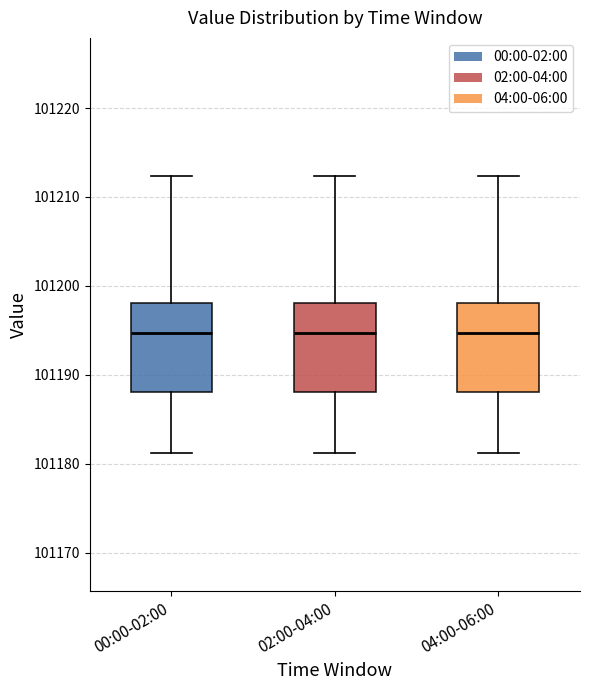

Reading left to right, transcribe this box plot: for each box, give where its median line is, the range the box spans, and where its two whiskers end, as read against the y-axis. The values are not printed on the chart, so give them approximately, as read against the axis.

00:00-02:00: median 101195, box 101188 to 101198, whiskers 101181 to 101212
02:00-04:00: median 101195, box 101188 to 101198, whiskers 101181 to 101212
04:00-06:00: median 101195, box 101188 to 101198, whiskers 101181 to 101212